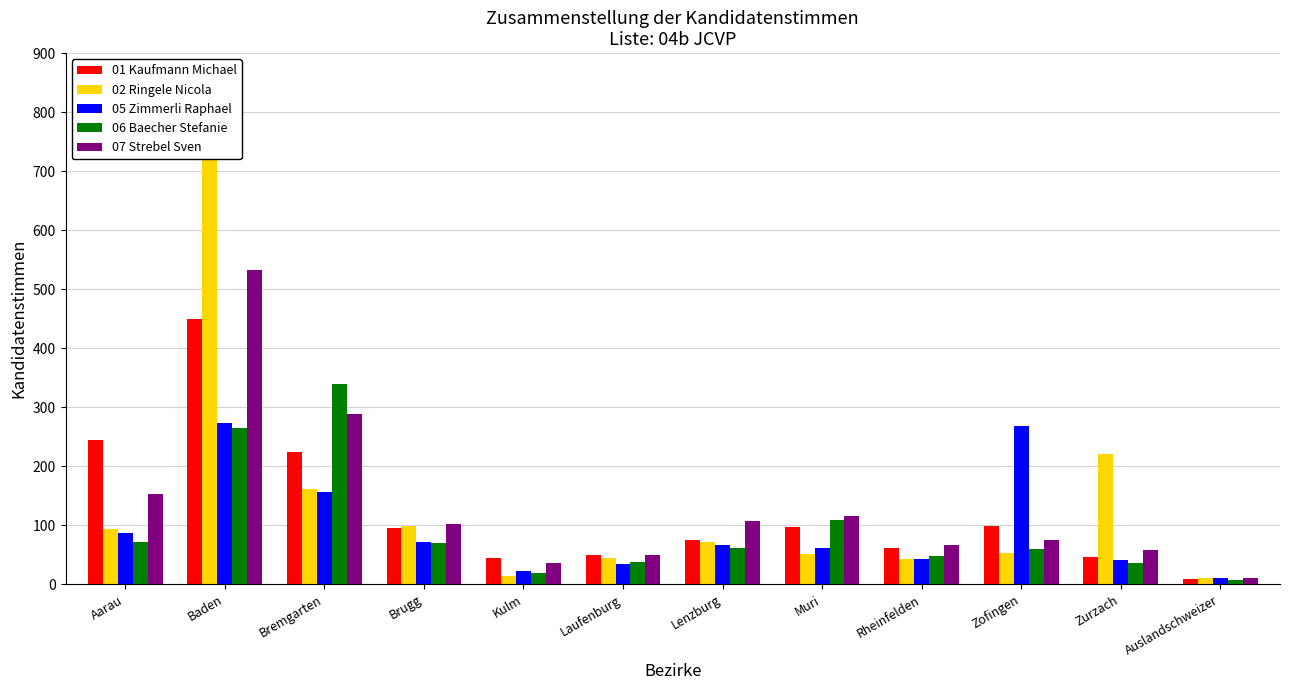

What is the difference between the maximum and minimum values in the 07 Strebel Sven series?

521